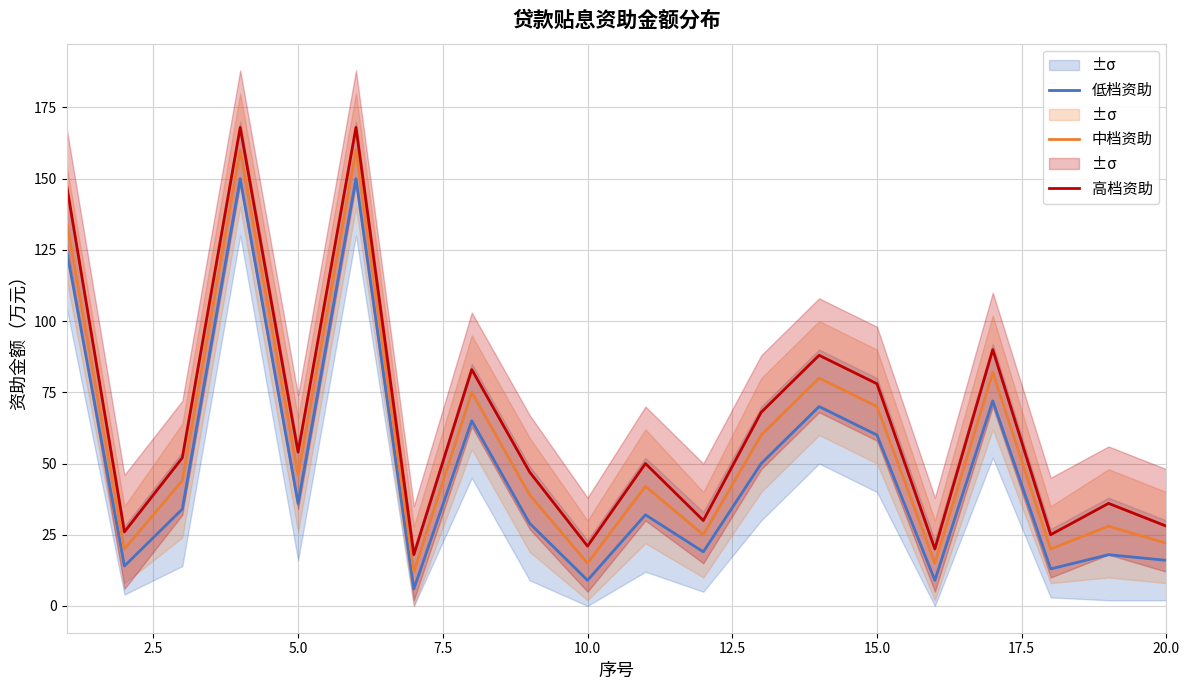

True or false: 低档资助 has more than 0 interior local peaks.

True